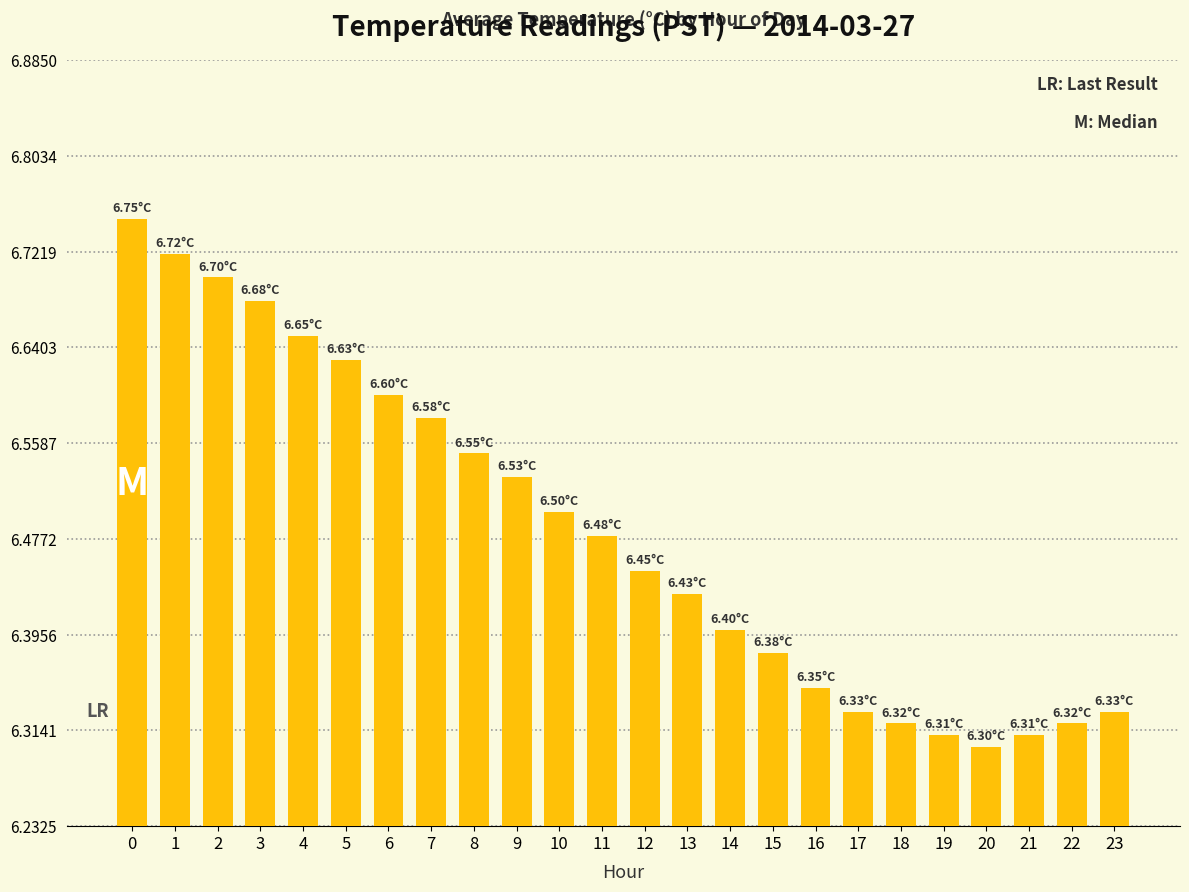

The chart shows a value of 10.1 at 2. True or false?

False